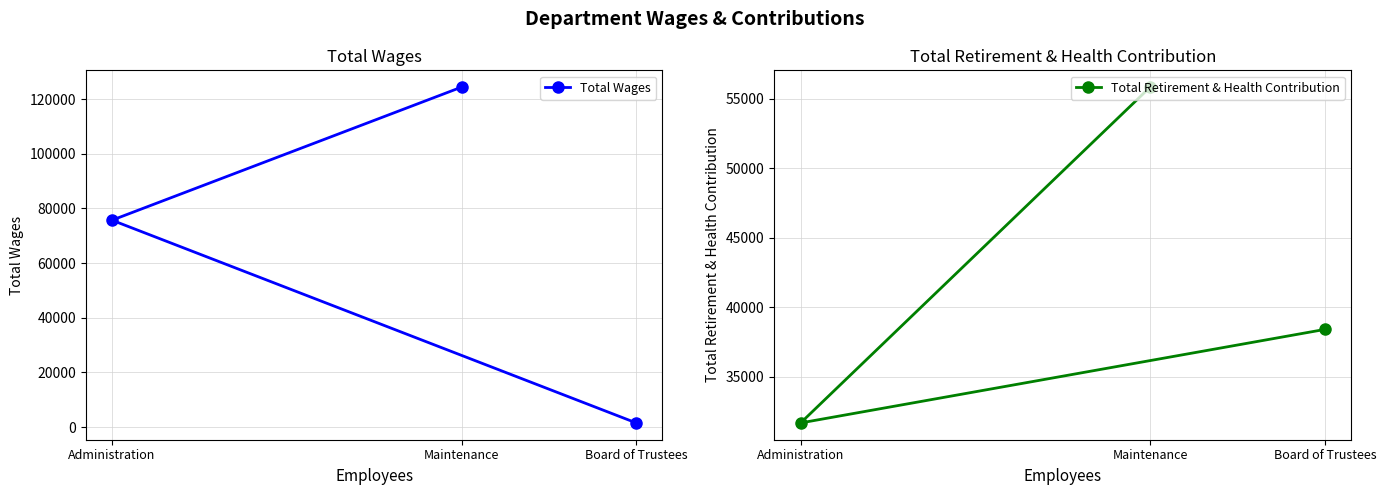

Count the number of data series in this chart.

2